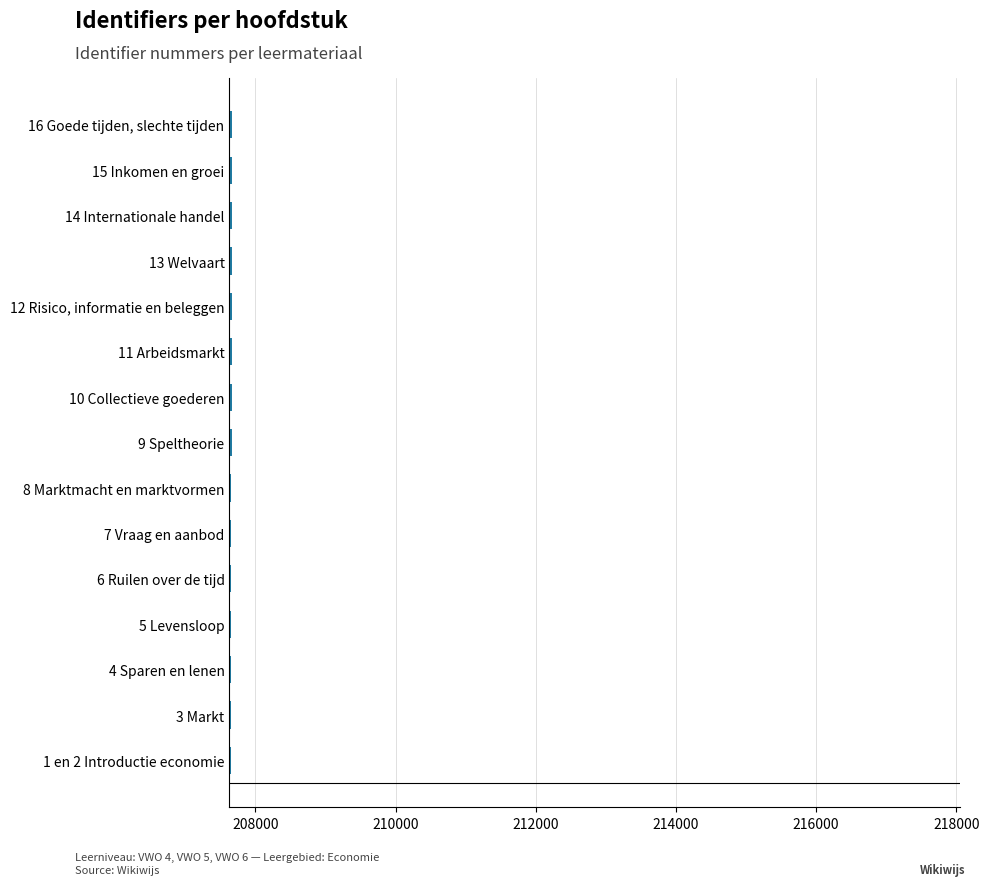

Rank the categories by value from lowest to highest.

1 en 2 Introductie economie, 3 Markt, 4 Sparen en lenen, 5 Levensloop, 6 Ruilen over de tijd, 7 Vraag en aanbod, 8 Marktmacht en marktvormen, 9 Speltheorie, 10 Collectieve goederen, 11 Arbeidsmarkt, 12 Risico, informatie en beleggen, 13 Welvaart, 14 Internationale handel, 15 Inkomen en groei, 16 Goede tijden, slechte tijden